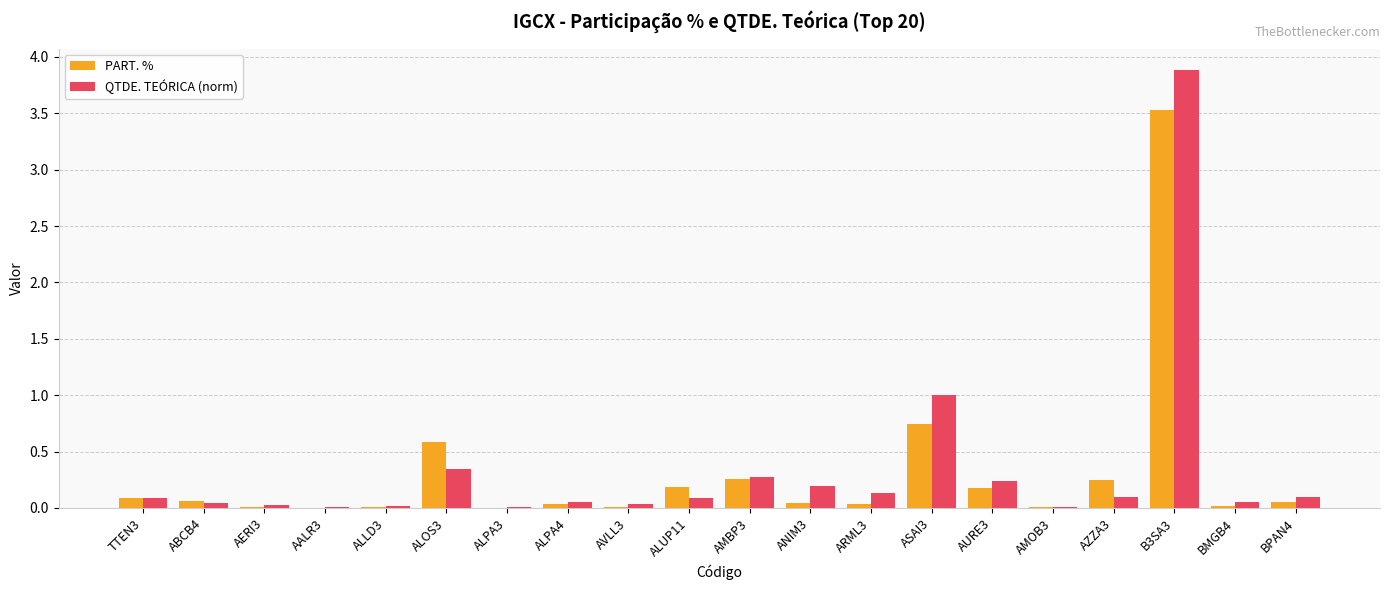

How many groups of bars are there?

20